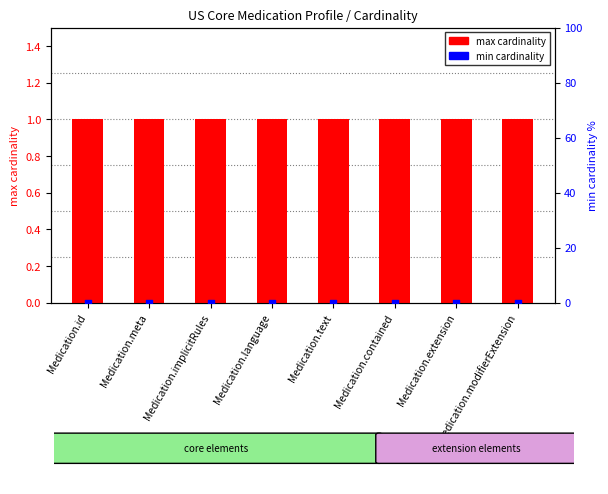

Which series contains the highest Y value?

max cardinality